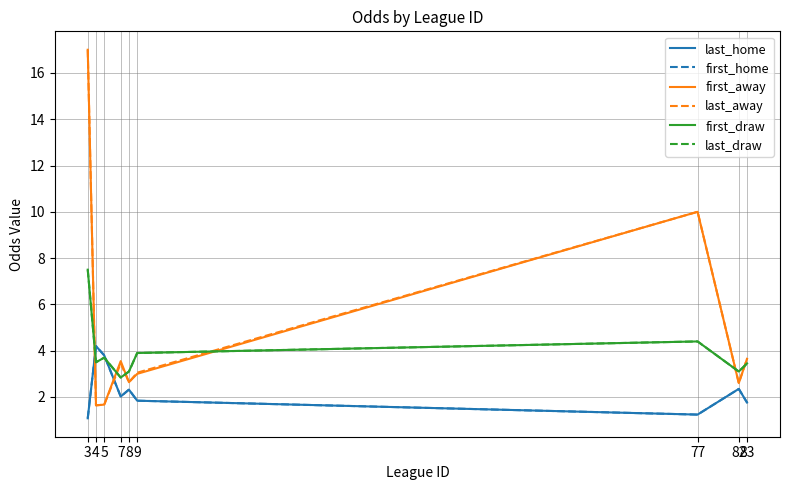

What is the value of the last_draw point at the 8th from the left?

3.1